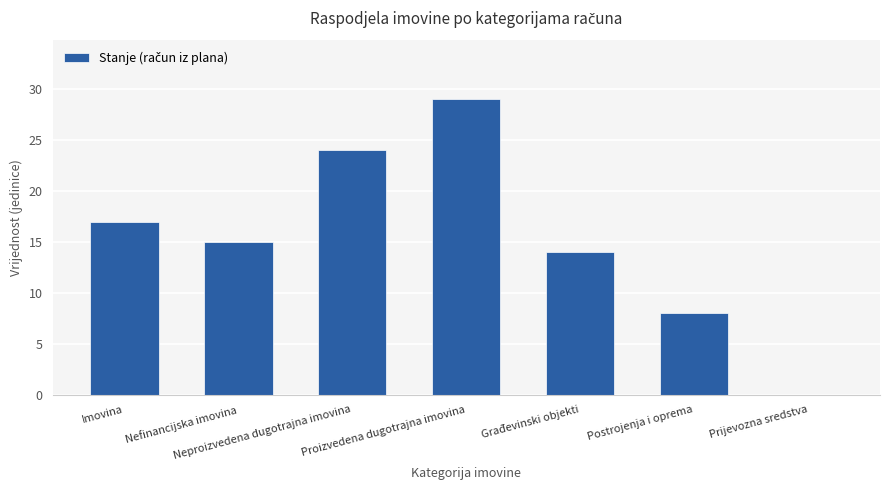

Where is the data nearest to the value 14?

Građevinski objekti